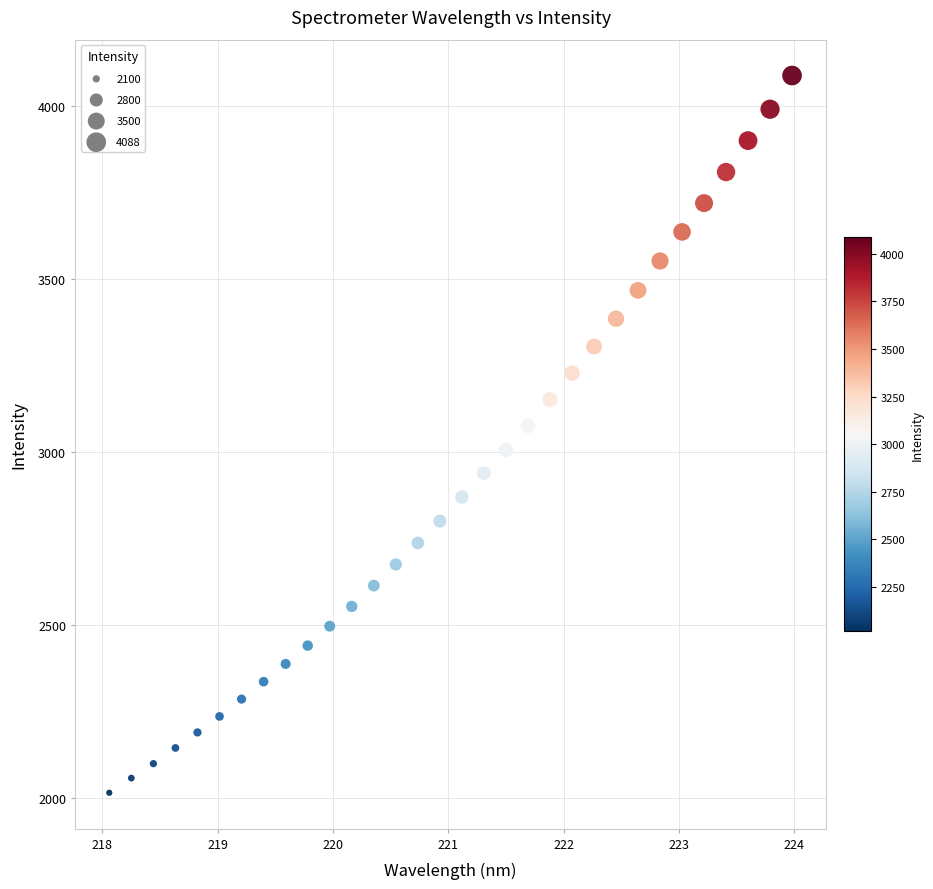

What is the range of X values (max minus min)?

5.9